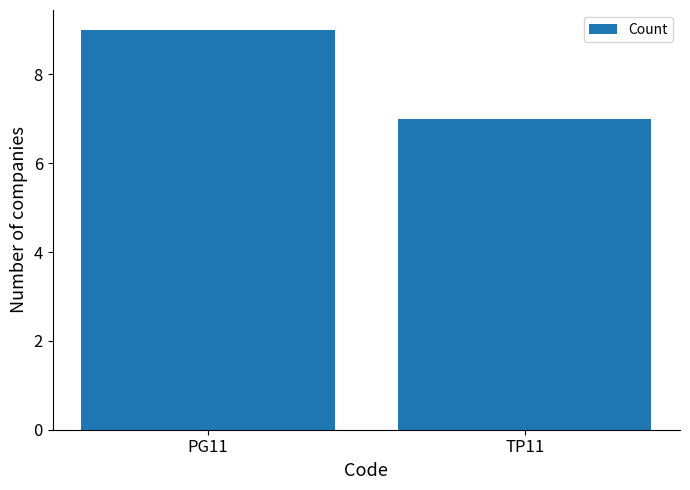

What is the approximate value at PG11?

9